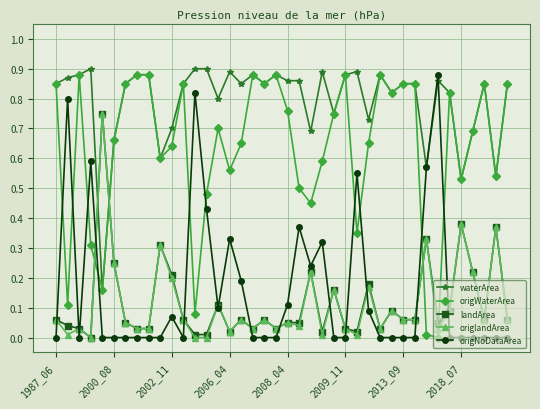

Which series has the largest total across all categories?

waterArea